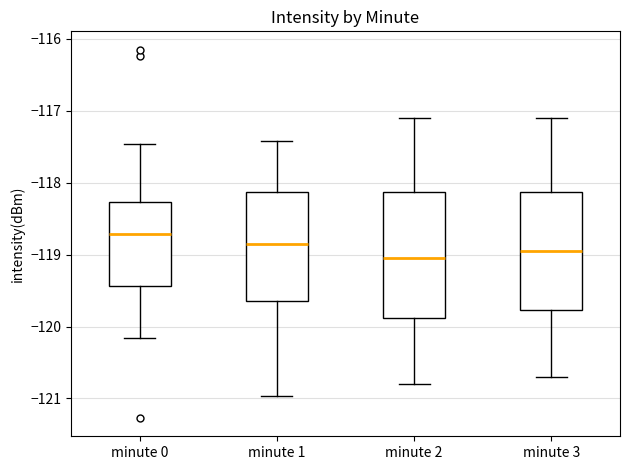

Reading left to right, read every box against the y-axis: the position of its median line, the range the box covers, and the ends of its whiskers. The values are not printed on the chart, so give them approximately, as read against the axis.

minute 0: median -118.7, box -119.4 to -118.3, whiskers -120.2 to -117.5
minute 1: median -118.8, box -119.6 to -118.1, whiskers -121.0 to -117.4
minute 2: median -119.0, box -119.9 to -118.1, whiskers -120.8 to -117.1
minute 3: median -118.9, box -119.8 to -118.1, whiskers -120.7 to -117.1